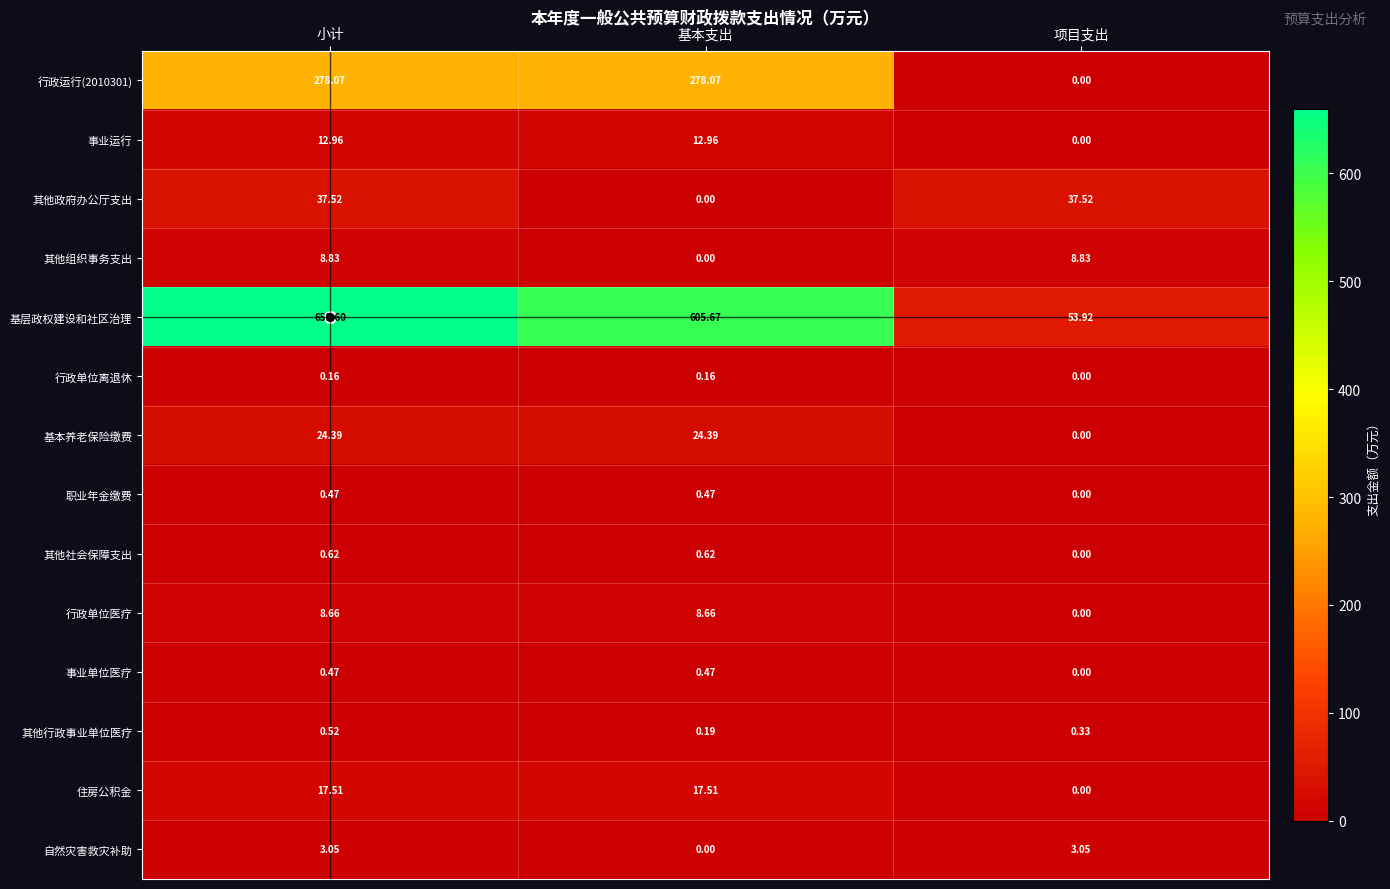

At which label does 住房公积金 first exceed 17?

小计